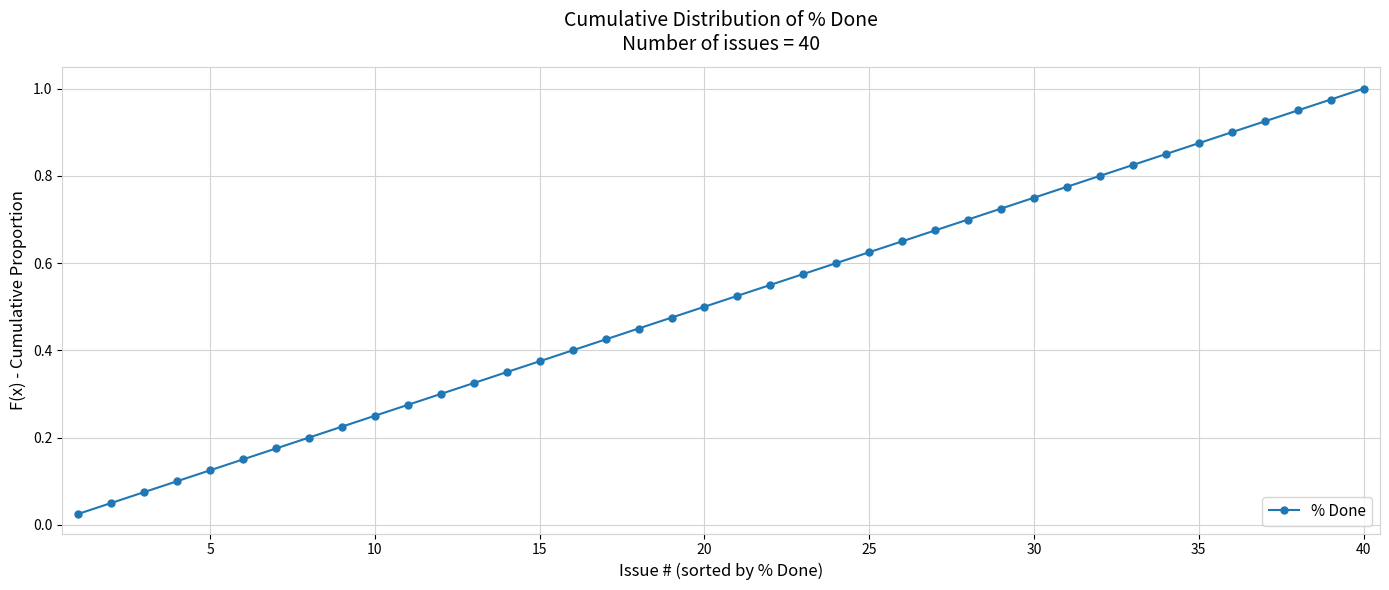

What is the sum of all values?

20.5